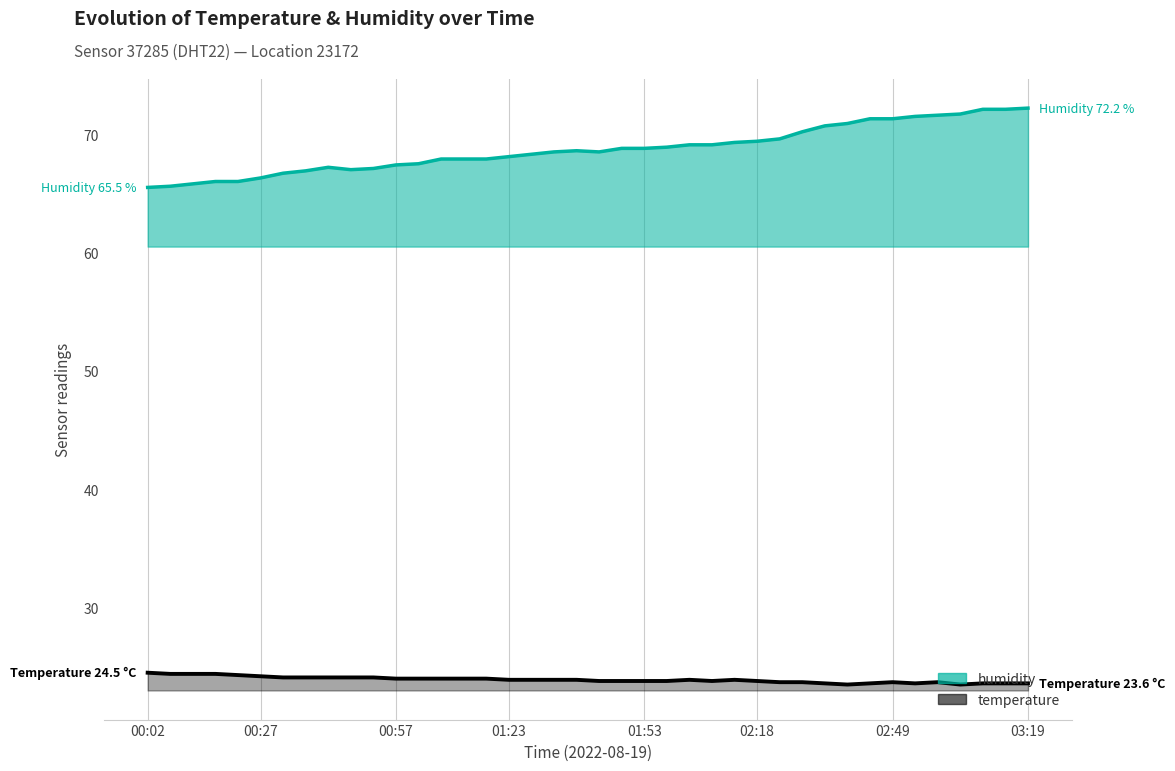

How many interior local valleys does the temperature series have?

4